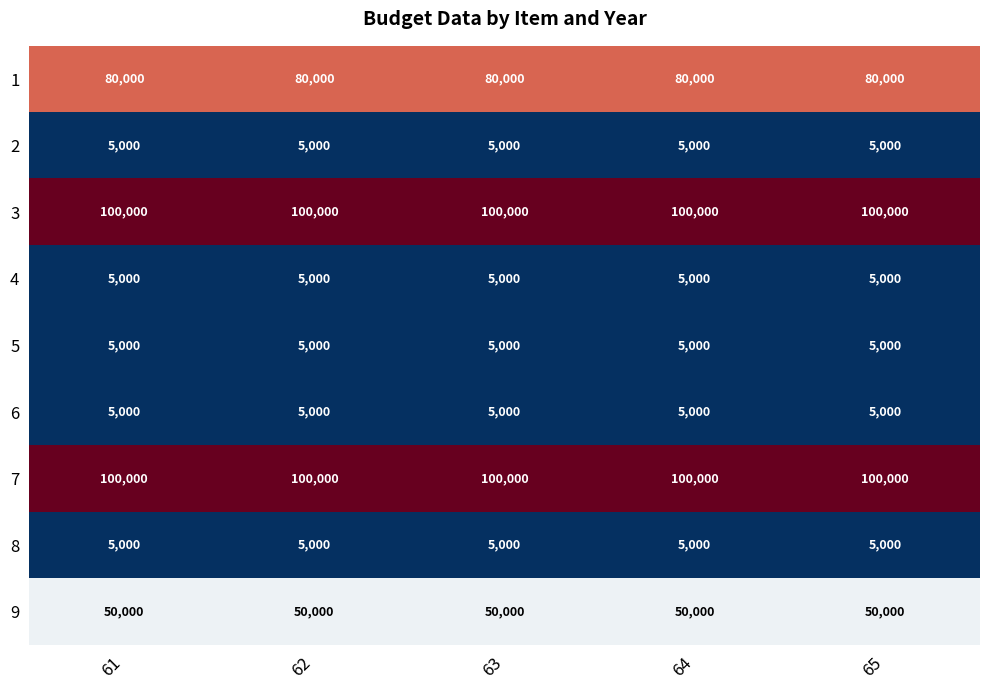

What is the average value of the 9 series?

50000